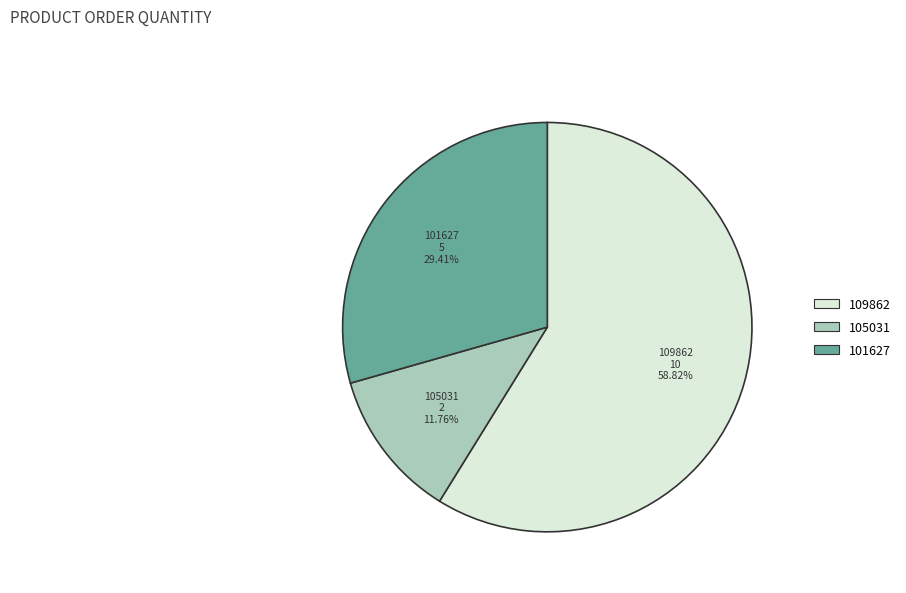

What is the smallest slice in the pie chart?

105031